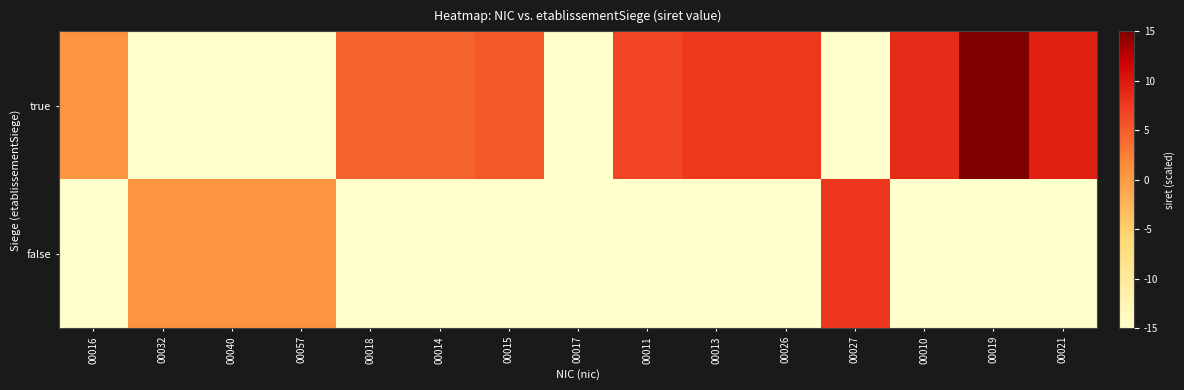

Count the number of data series in this chart.

2